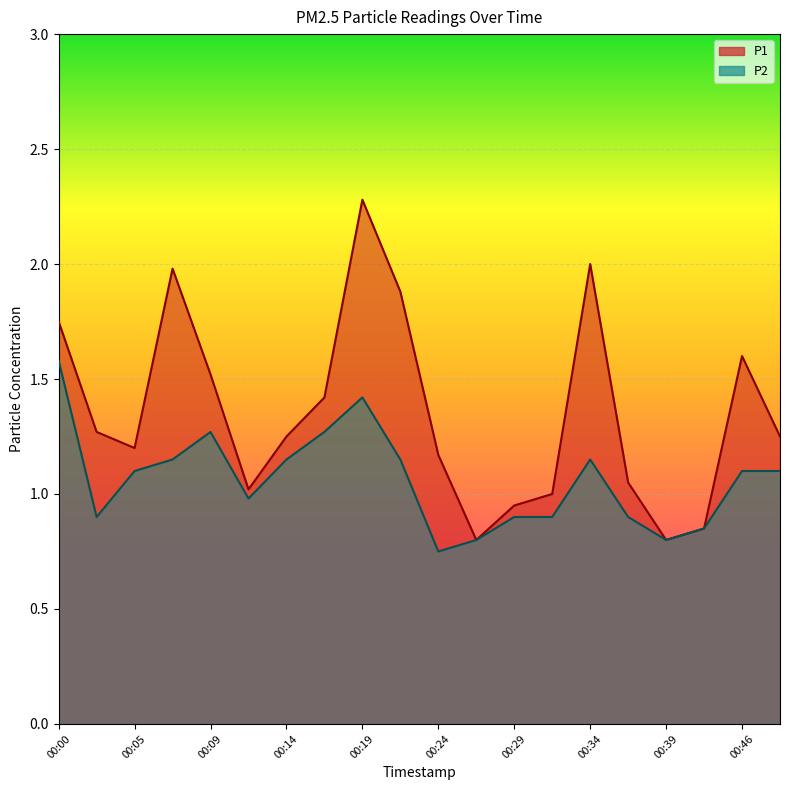

True or false: P2 has more than 2 points higher than both neighbors.

True